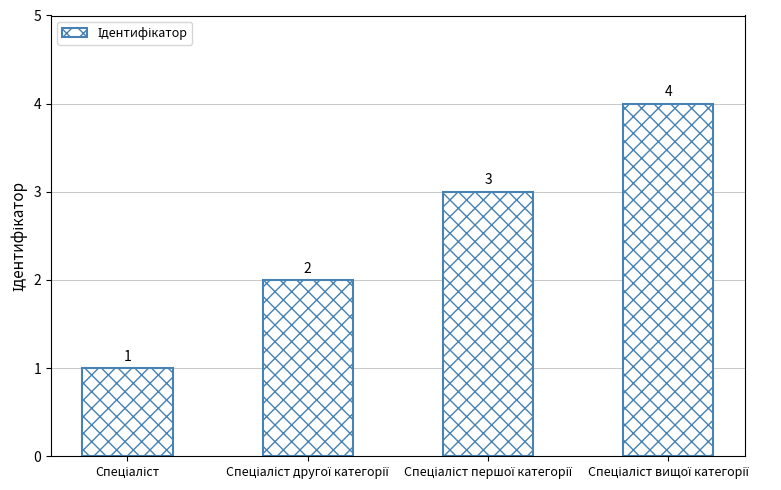

Reading left to right, transcribe all the data shown in this chart.

1	2	3	4